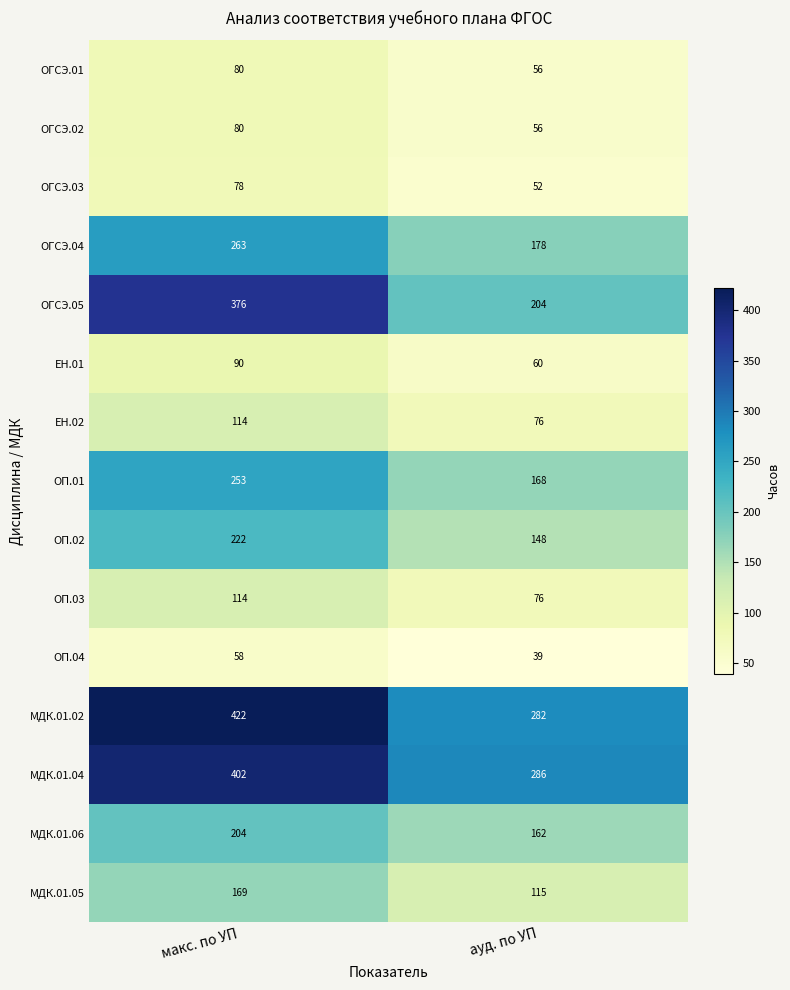

What is the smallest value displayed?

39